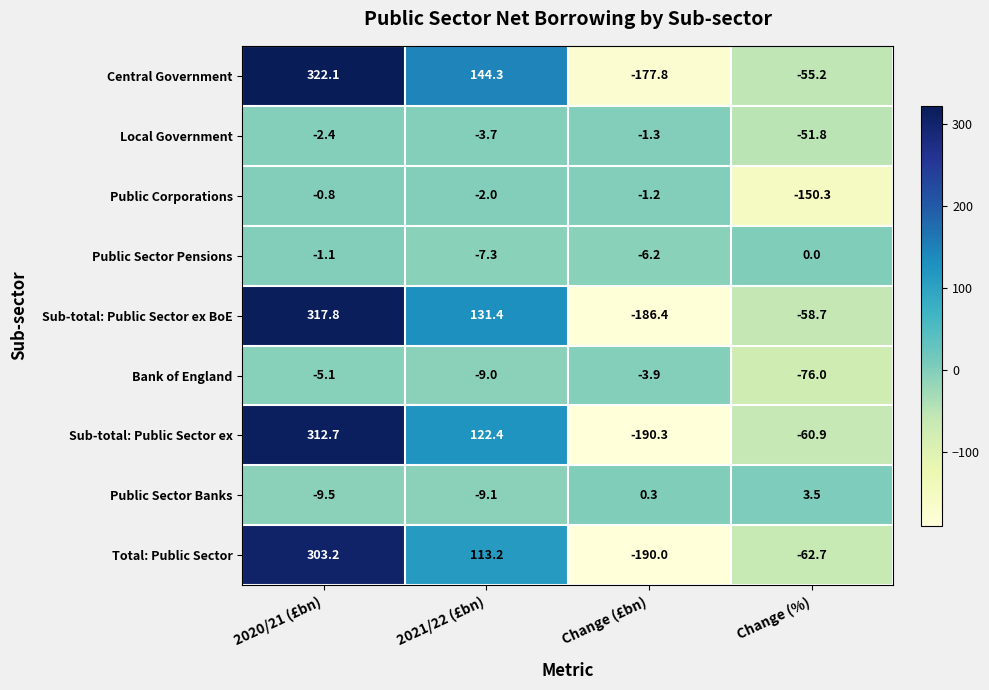

What is the difference between the highest and lowest values at 2020/21 (£bn)?

331.6